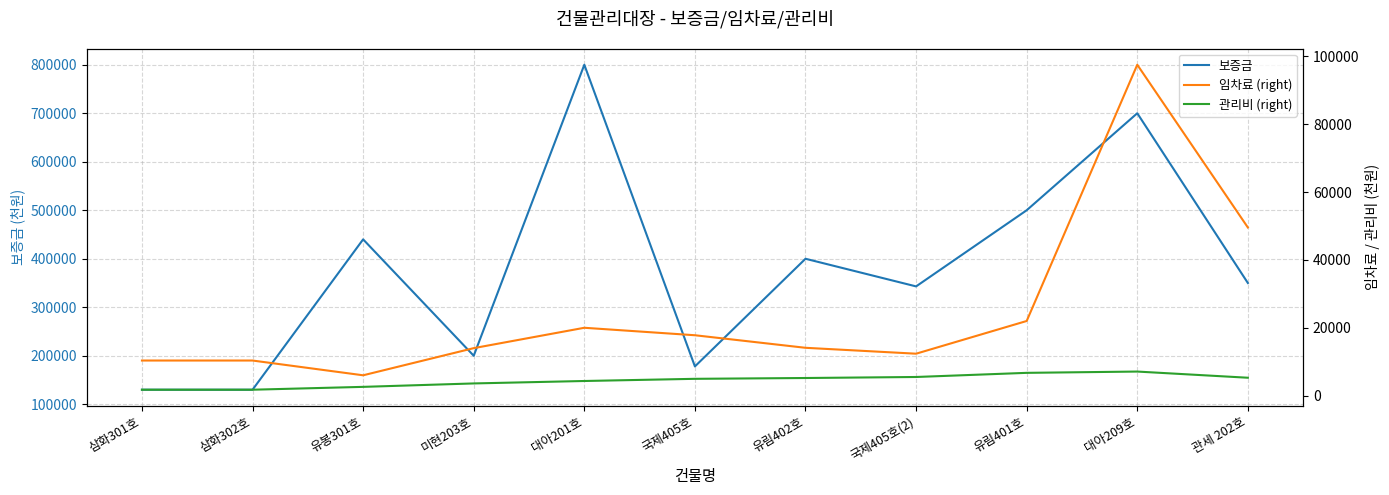

At which label does 보증금 first exceed 350000?

유봉301호